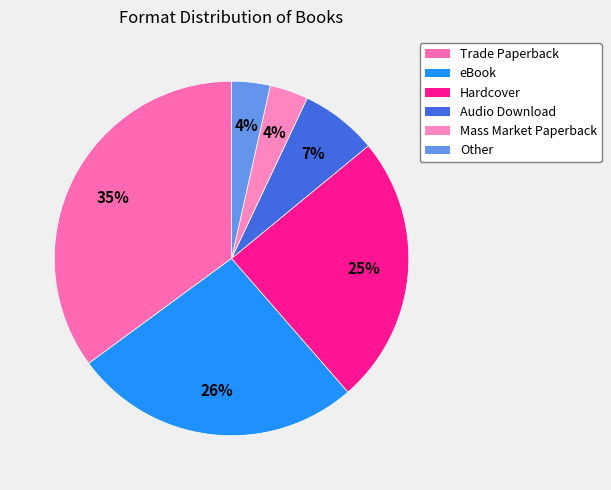

How many slices are in this pie chart?

6